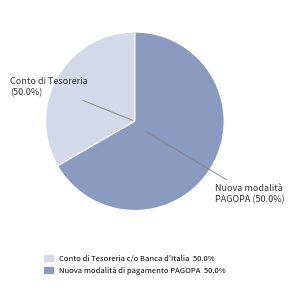

Is the sum of Nuova modalità di pagamento PAGOPA and Conto di Tesoreria c/o Banca d'Italia greater than half?

Yes